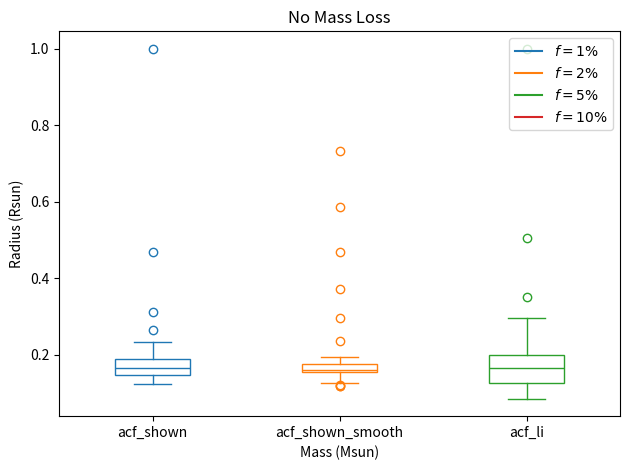

Which box is the tallest, from its lower edge to its upper edge?

acf_li